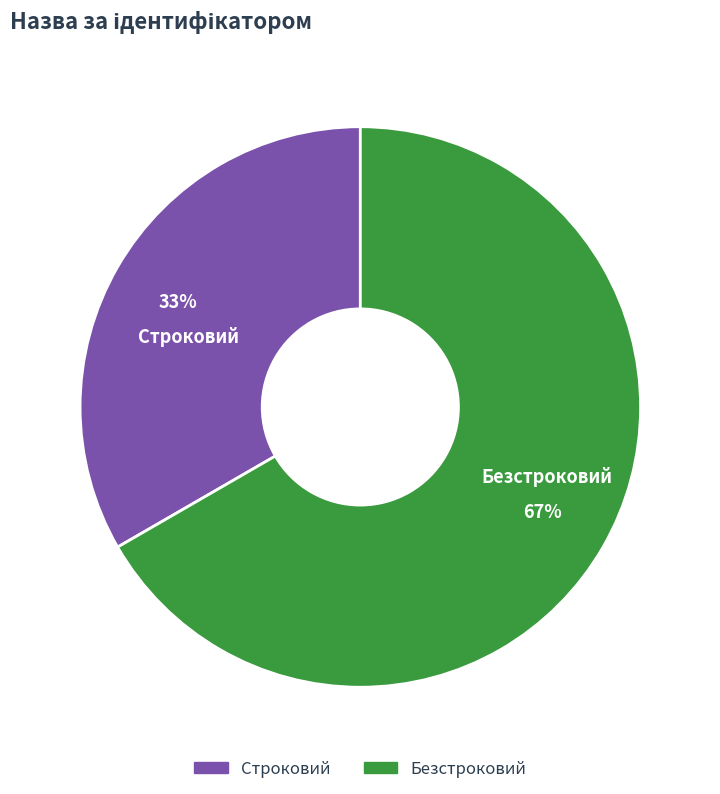

Do Безстроковий and Строковий together represent more than half of the pie?

Yes